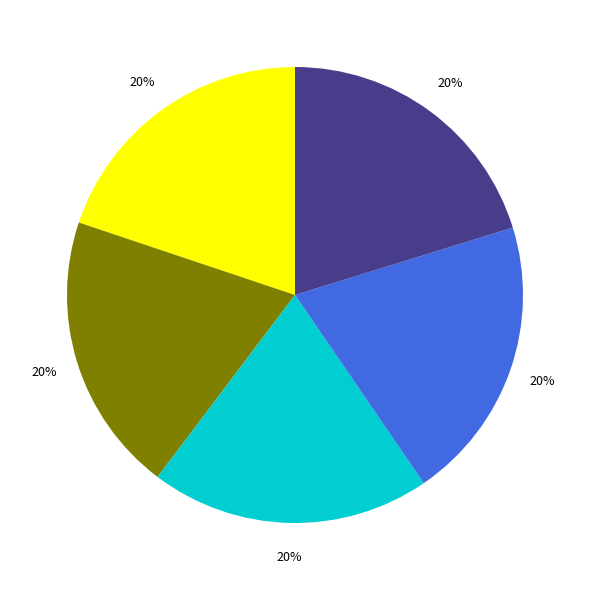

To the nearest percent, what is the average slice percentage?

20%